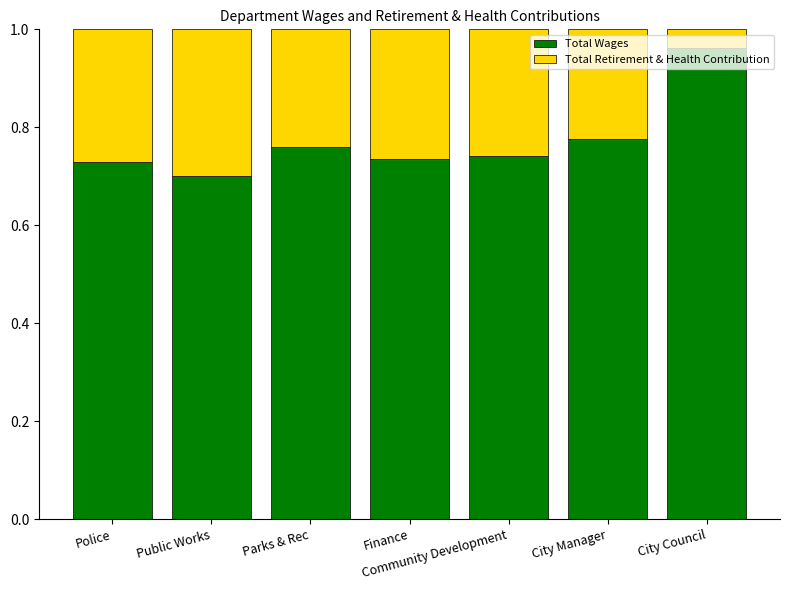

The value of Total Wages at Parks & Rec is 1.1. True or false?

False